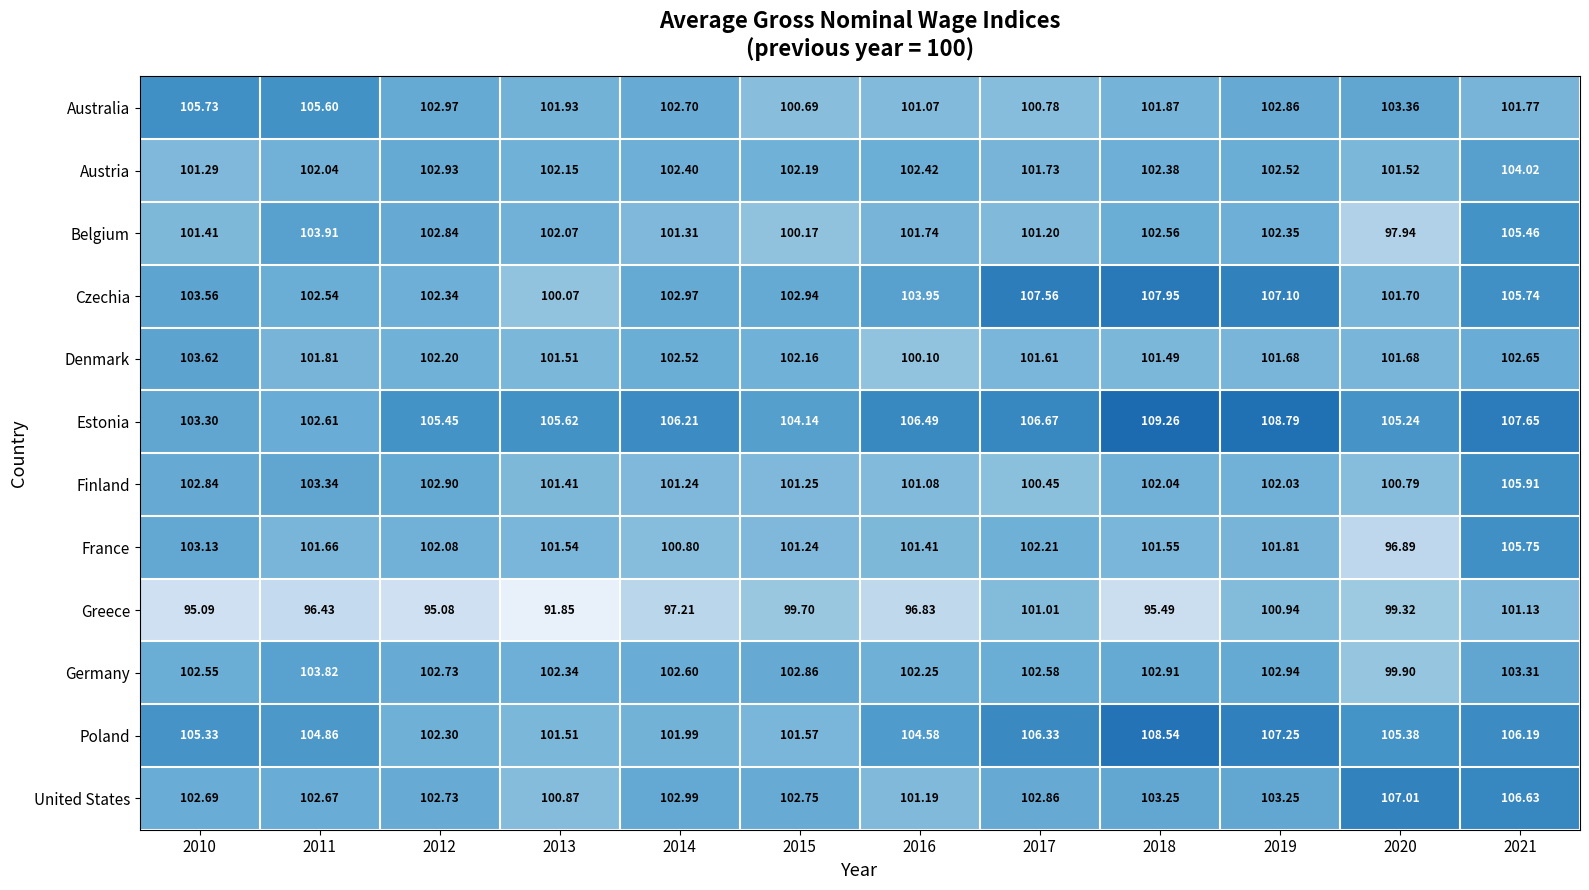

How many values in the Finland series are below 102?

6